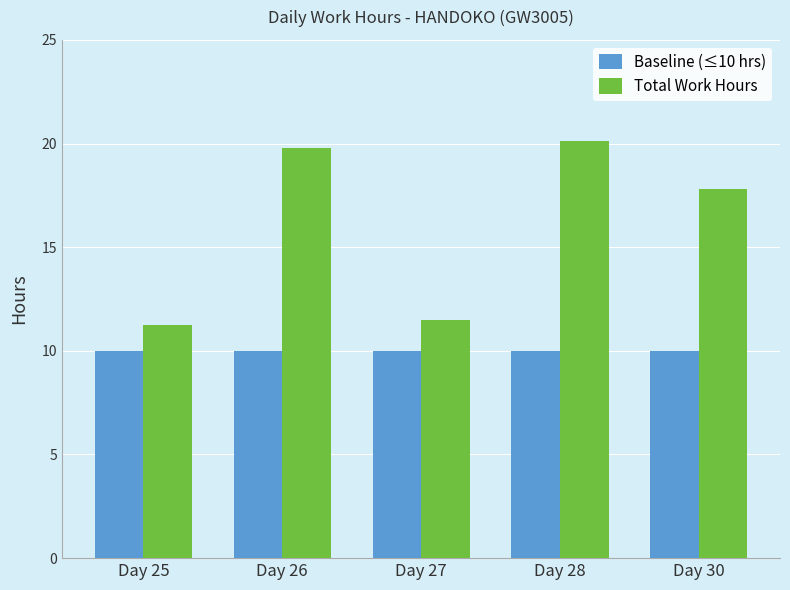

At which label is Total Work Hours closest to 15?

Day 30